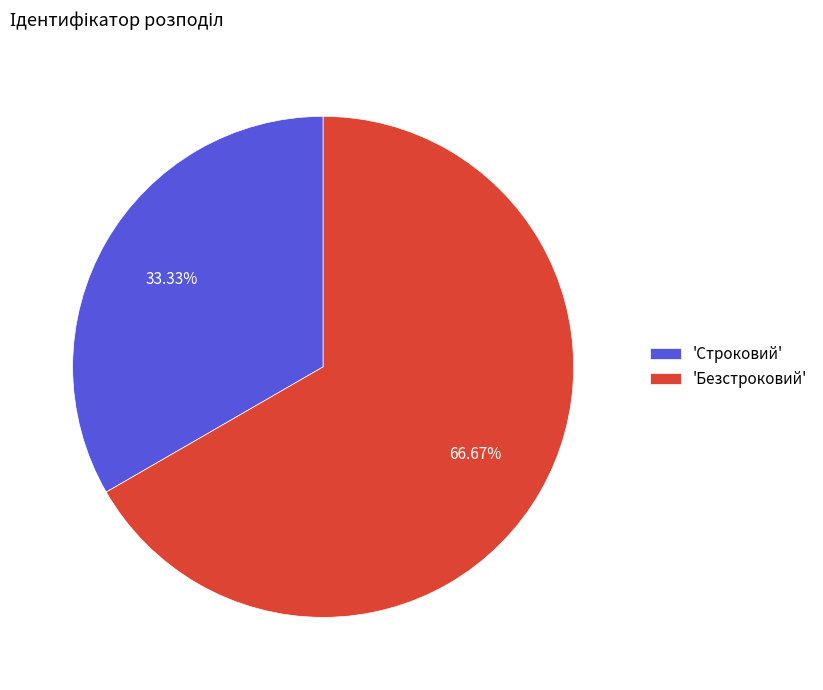

Rank the categories by value from highest to lowest.

'Безстроковий', 'Строковий'